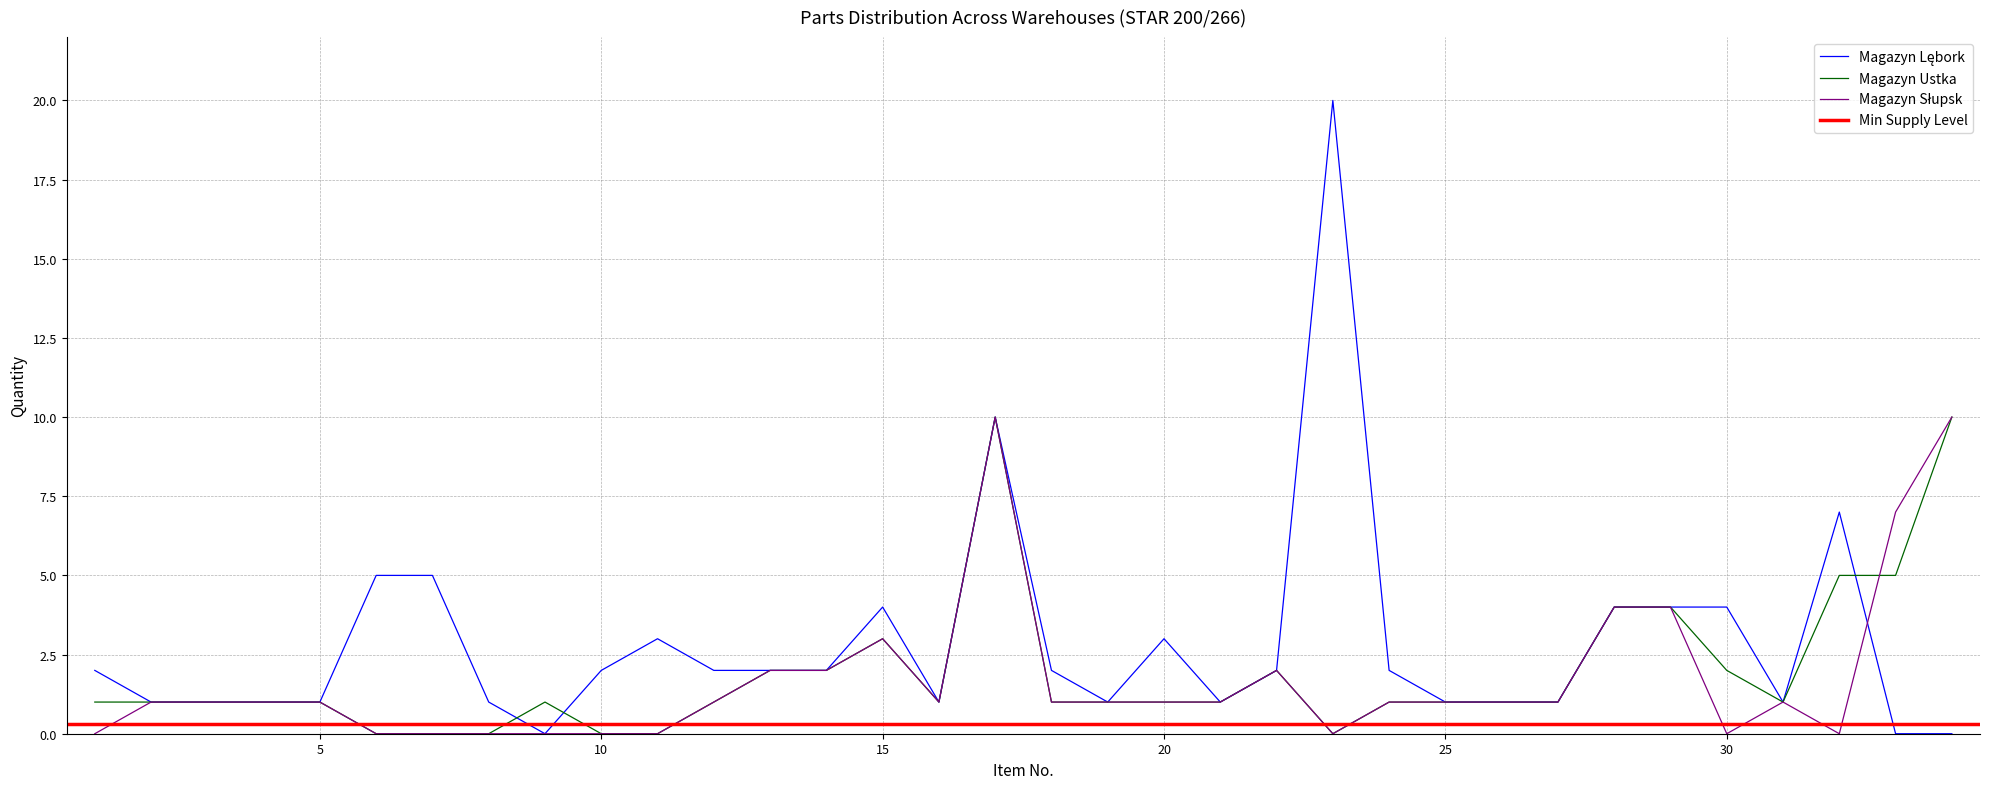

Reading left to right, what are all the values shown in this chart?

Magazyn Lębork: 2	1	1	1	1	5	5	1	0	2	3	2	2	2	4	1	10	2	1	3	1	2	20	2	1	1	1	4	4	4	1	7	0	0
Magazyn Ustka: 1	1	1	1	1	0	0	0	1	0	0	1	2	2	3	1	10	1	1	1	1	2	0	1	1	1	1	4	4	2	1	5	5	10
Magazyn Słupsk: 0	1	1	1	1	0	0	0	0	0	0	1	2	2	3	1	10	1	1	1	1	2	0	1	1	1	1	4	4	0	1	0	7	10